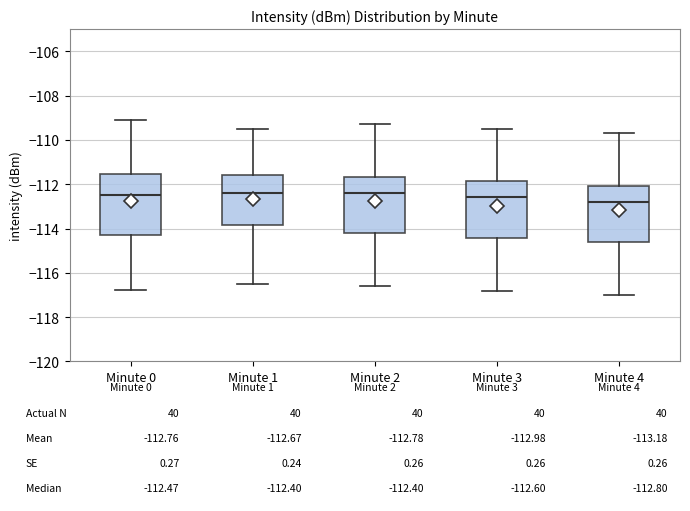

Which box's median line is the lowest?

Minute 4